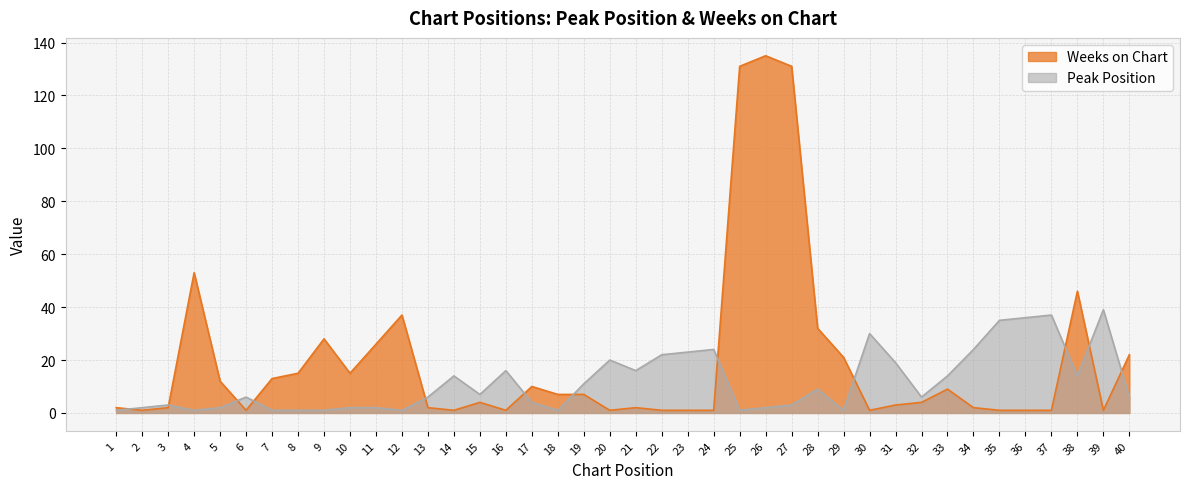

At how many categories does at least one series exceed 88?

3